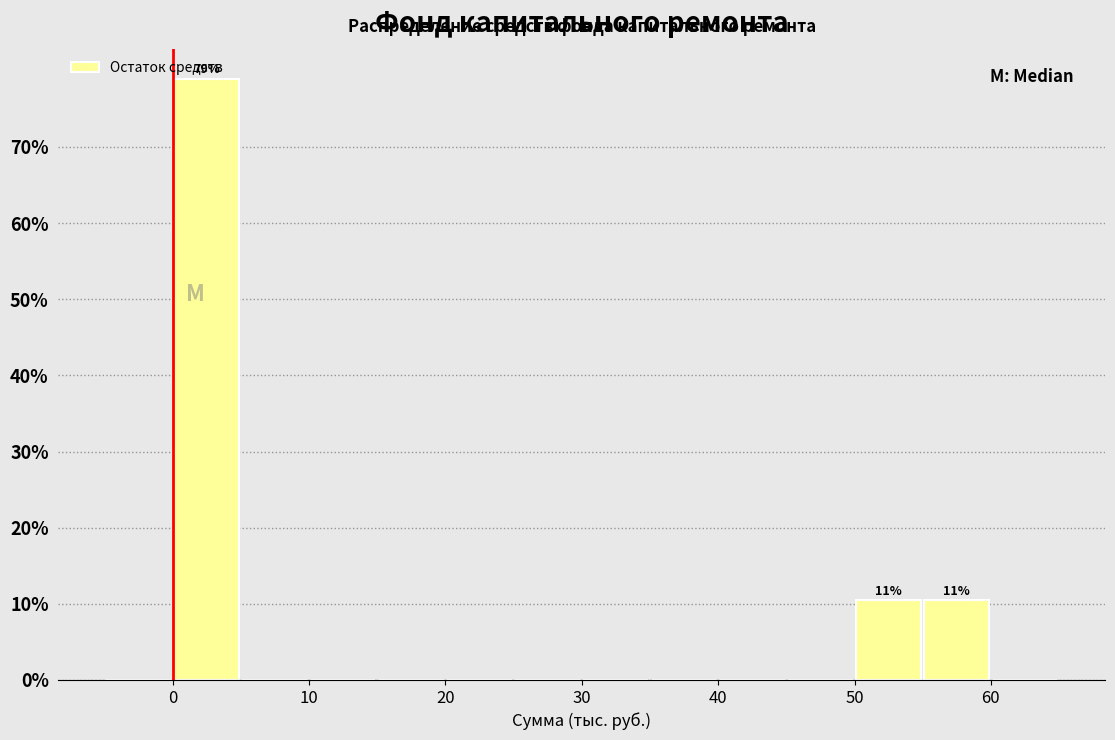

Over which range of the x-axis is the bar tallest?

0 to 5